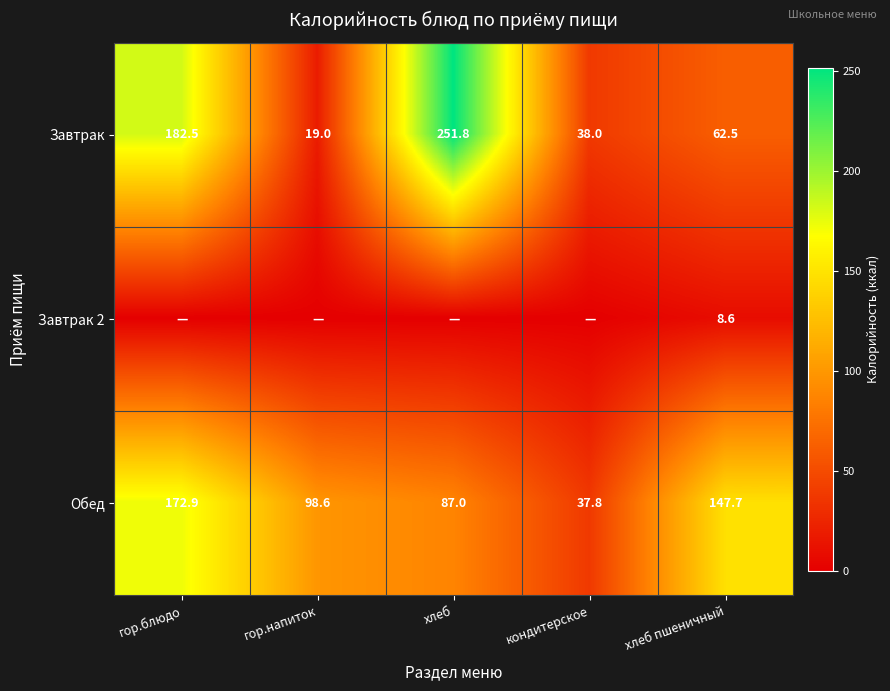

What is the approximate value of Завтрак at кондитерское?

38.0